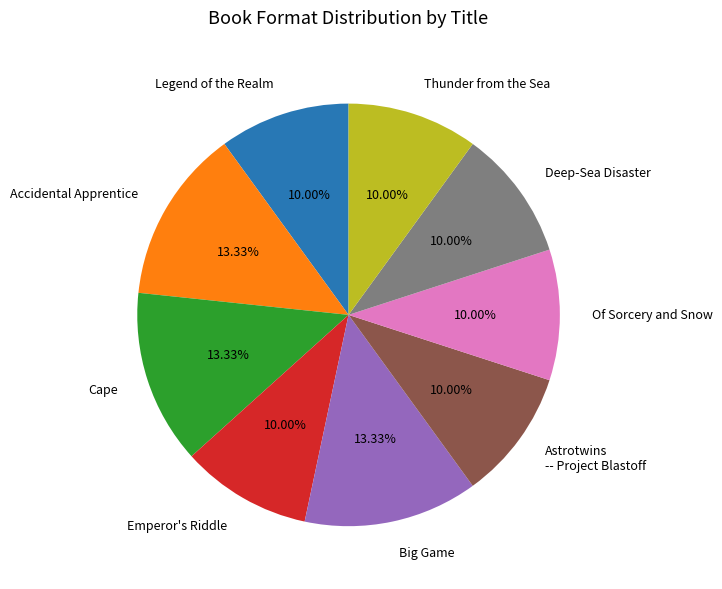

To the nearest percent, what portion does Thunder from the Sea represent?

10%